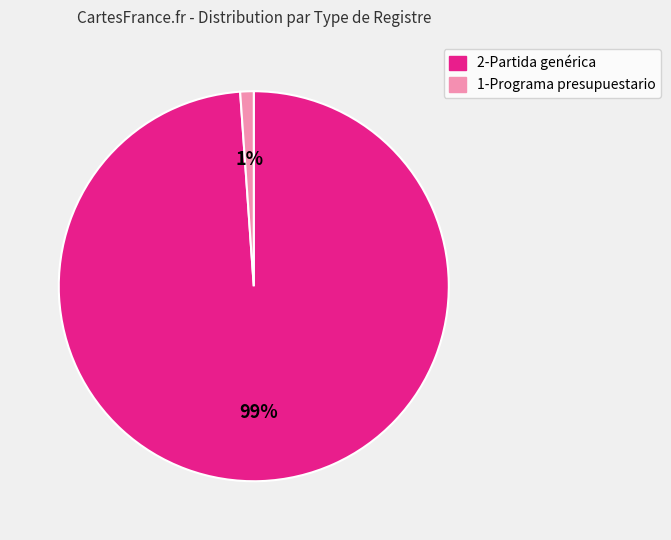

What percentage is the 2-Partida genérica slice, to the nearest percent?

99%